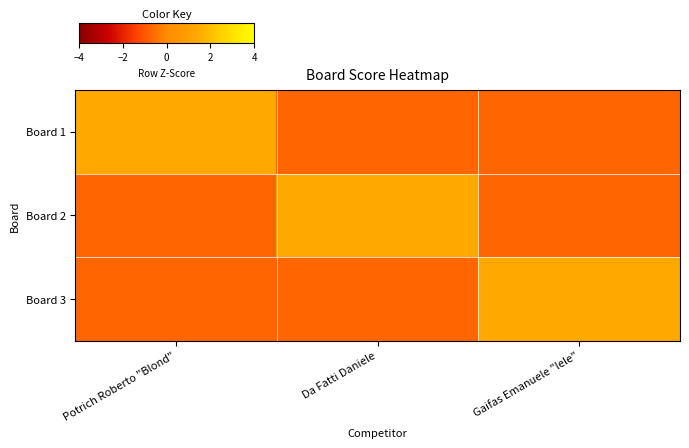

At which category is the sum across all series the highest?

Da Fatti Daniele